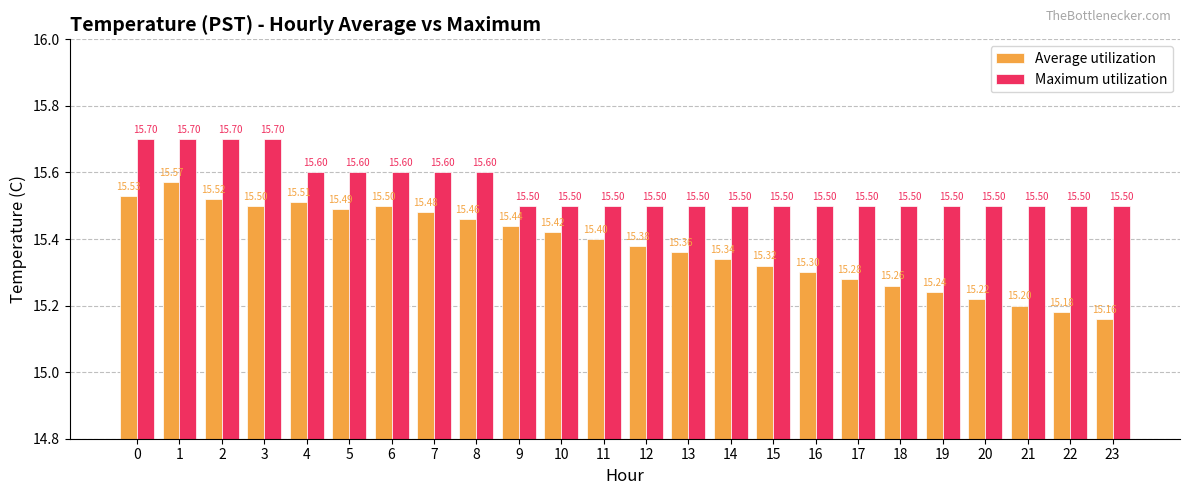

What are all the series names shown in the legend?

Average utilization, Maximum utilization